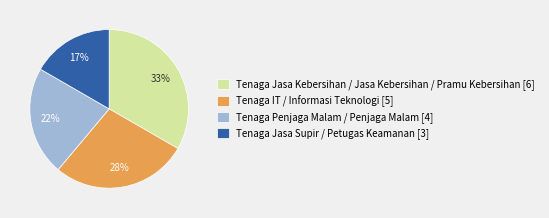

Is the sum of Tenaga Penjaga Malam / Penjaga Malam [4] and Tenaga Jasa Supir / Petugas Keamanan [3] greater than half?

No